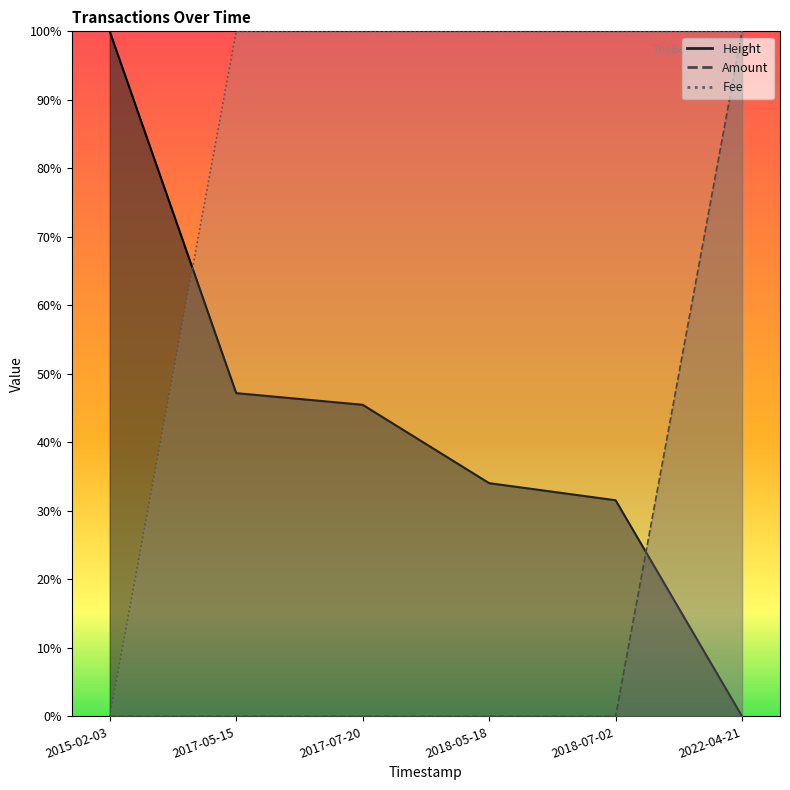

What is the label of the 6th point from the right?

2015-02-03